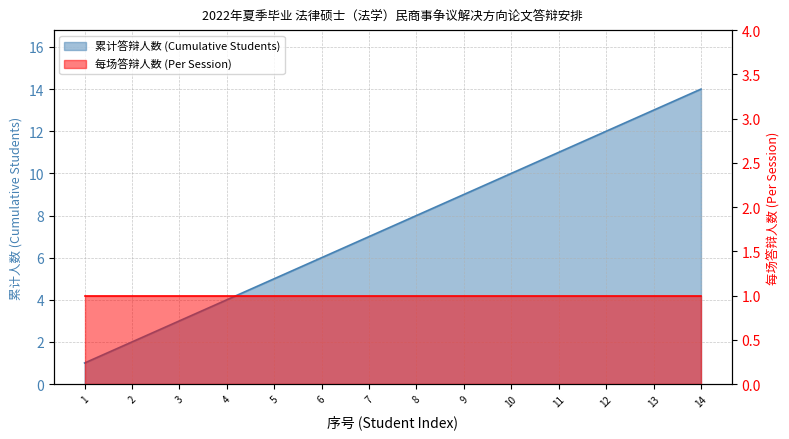

Is it true that the value at 1 is 1?

True